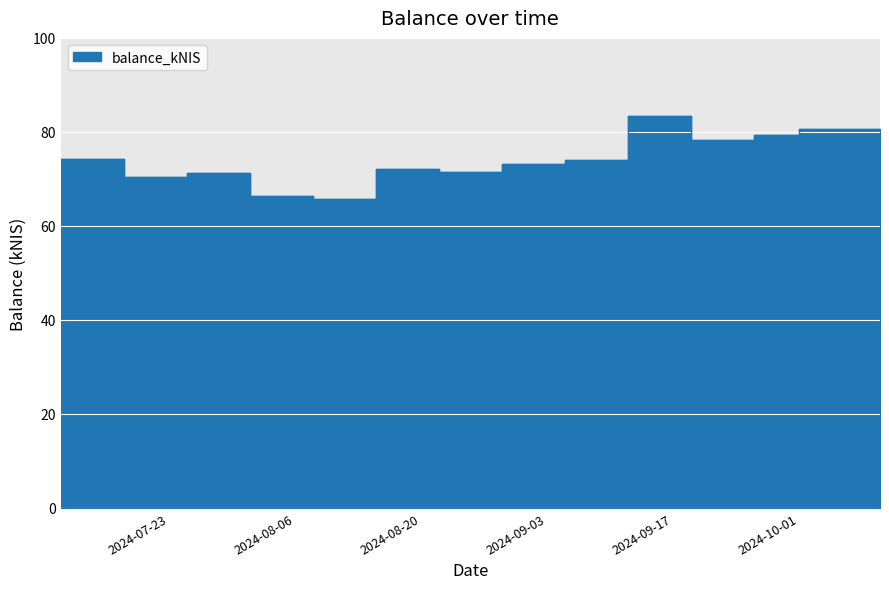

List the labels in order of value, smallest first.

2024-08-15, 2024-08-08, 2024-07-11, 2024-07-25, 2024-08-01, 2024-08-29, 2024-08-22, 2024-09-05, 2024-09-12, 2024-07-18, 2024-09-26, 2024-10-01, 2024-10-10, 2024-09-19